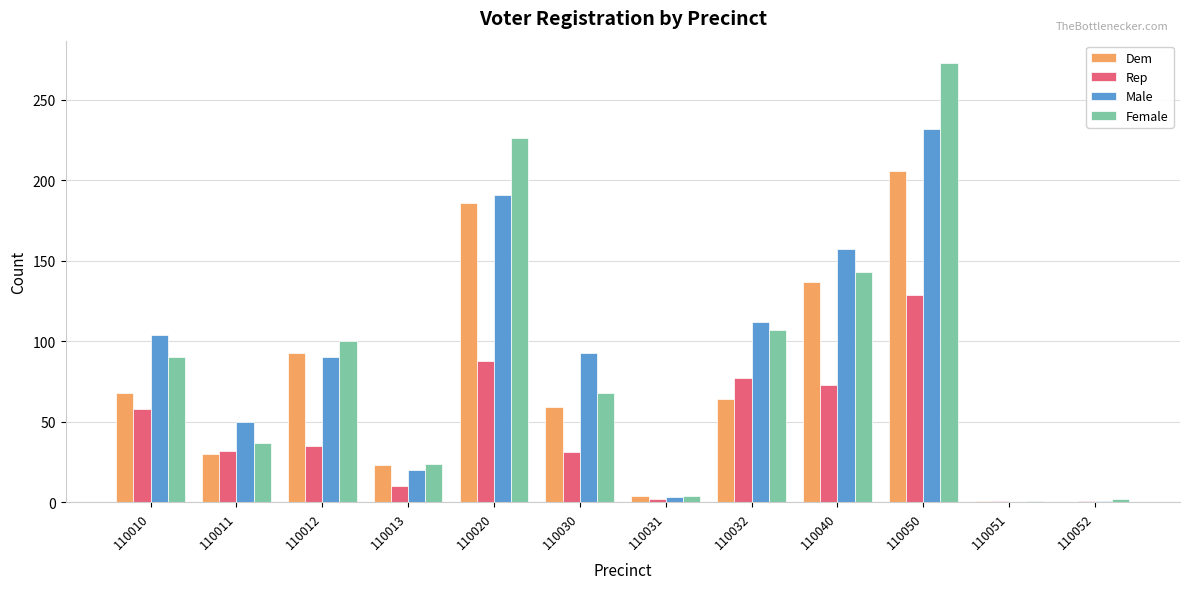

What are all the series names shown in the legend?

Dem, Rep, Male, Female